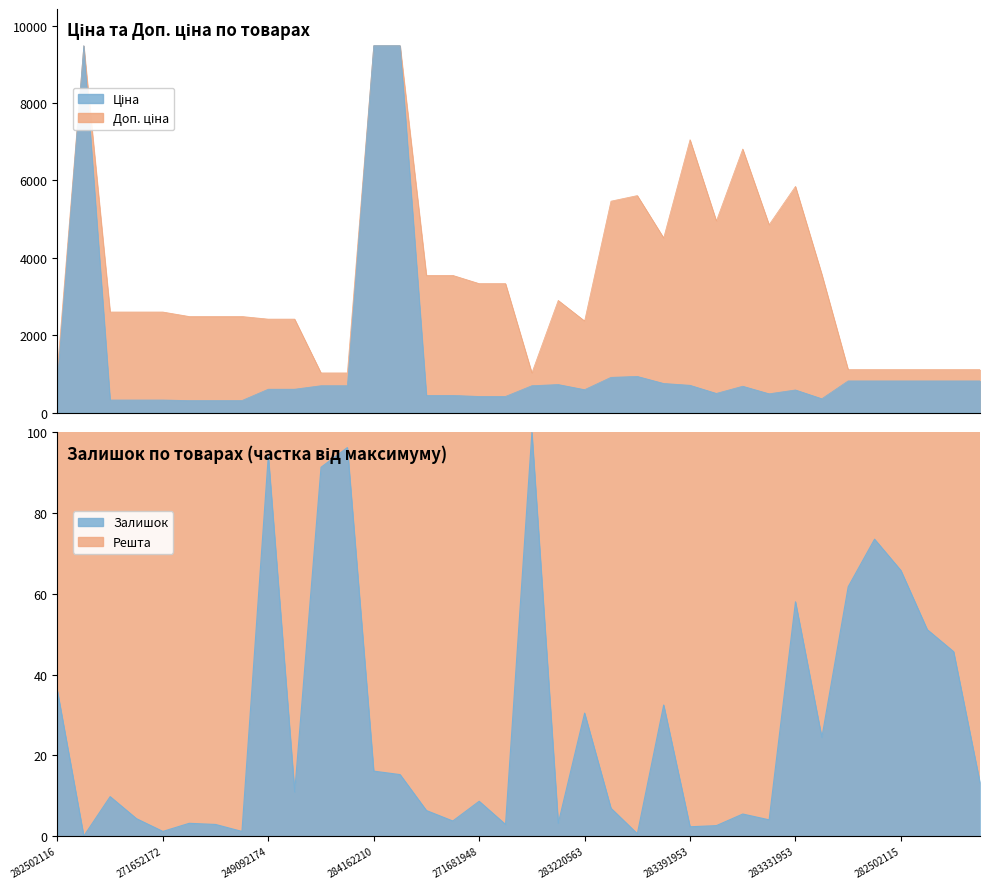

Does the chart display data point markers on the line(s)?

No